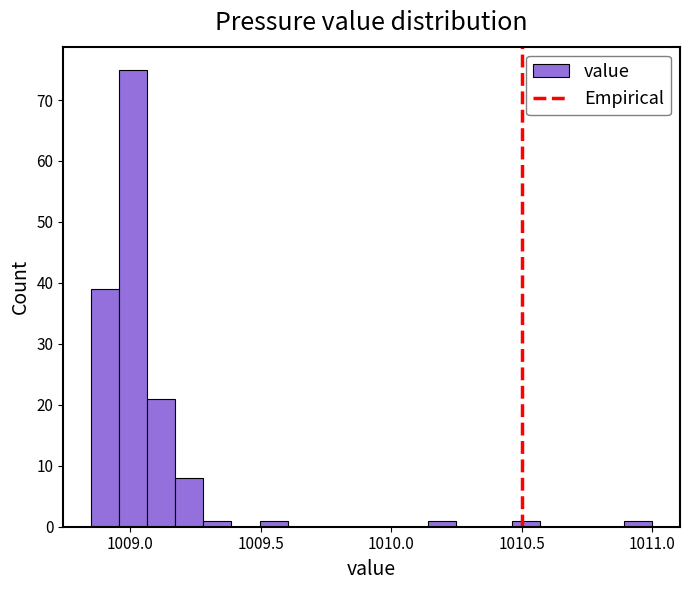

Around what value on the x-axis is the tallest bar? Give the approximate position of its centre, as read against the axis.

1009.00